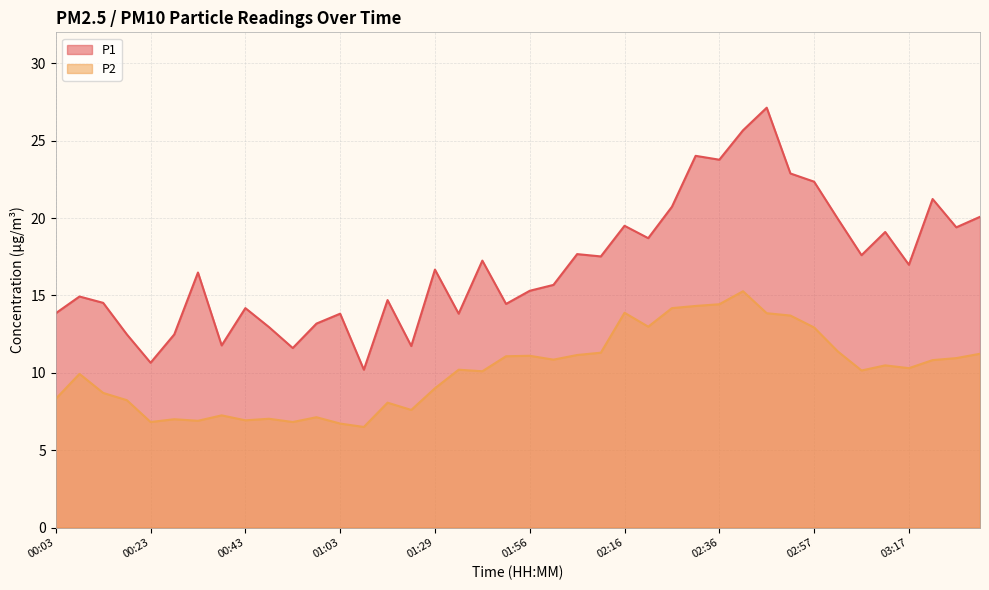

What is the label of the 28th point from the right?

01:03